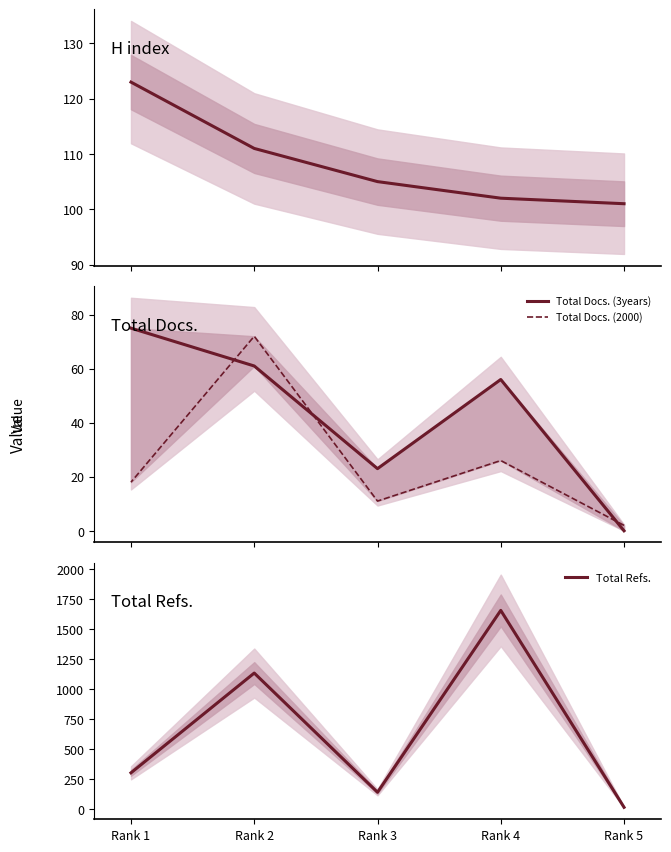

What is the difference between the maximum and minimum values in the Total Docs. (2000) series?

70